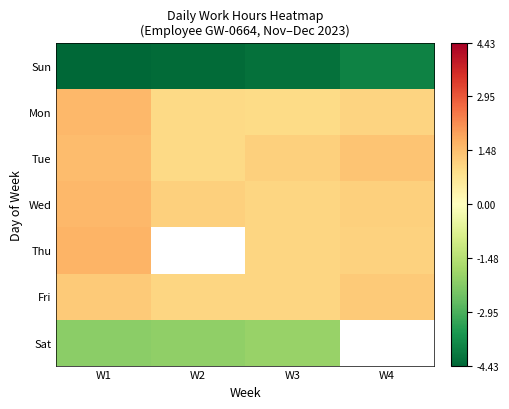

At which category does the chart reach its peak across all series?

W1